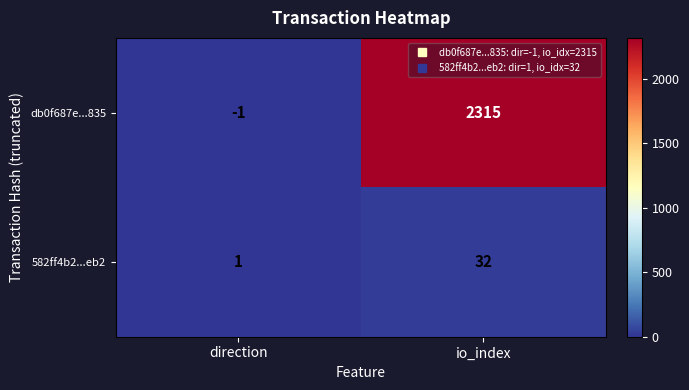

What is the sum of the db0f687e...835 values at io_index and direction?

2314